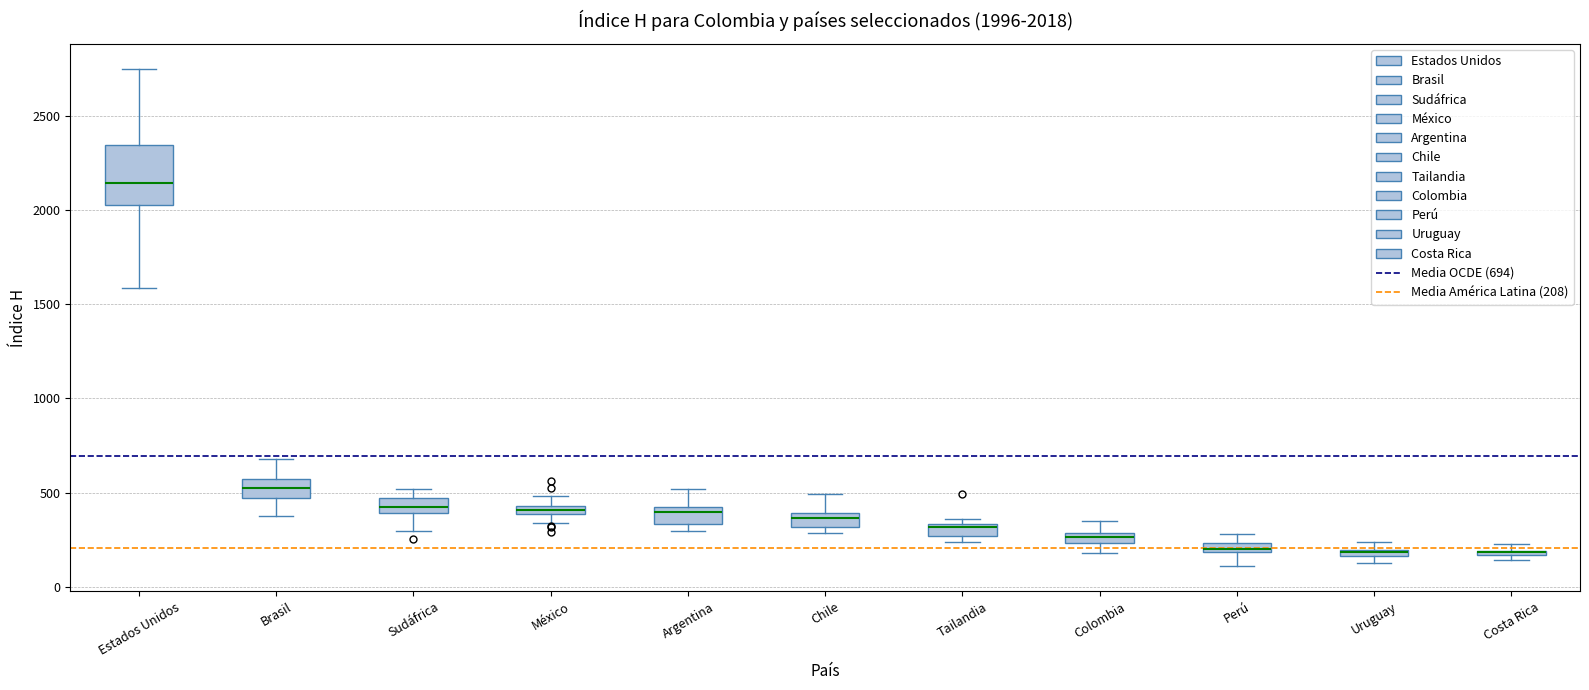

Which box is the tallest, from its lower edge to its upper edge?

Estados Unidos